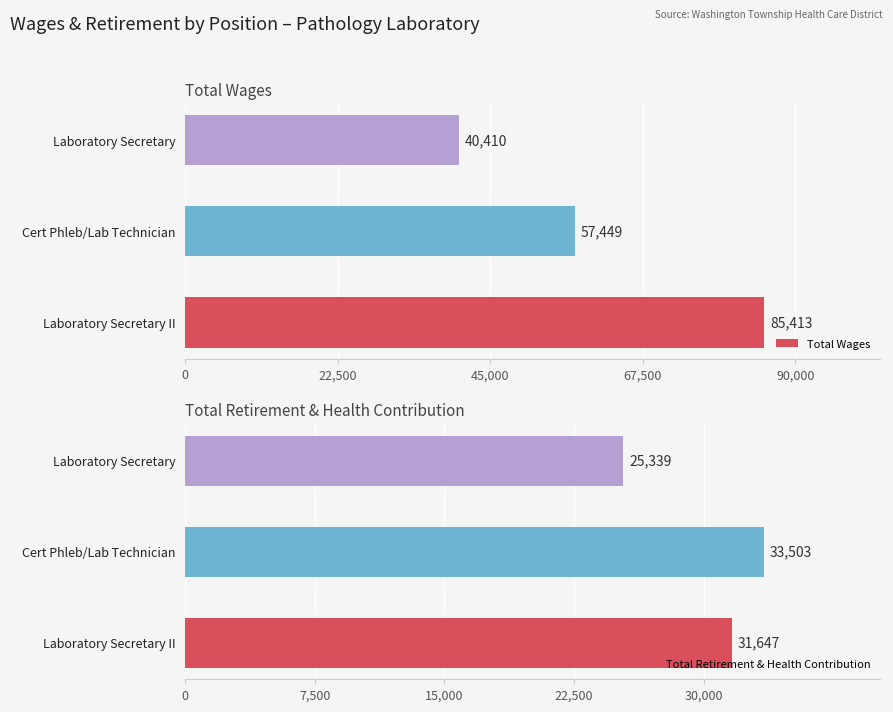

Count the Total Wages values in the range 40410 to 85413.

3